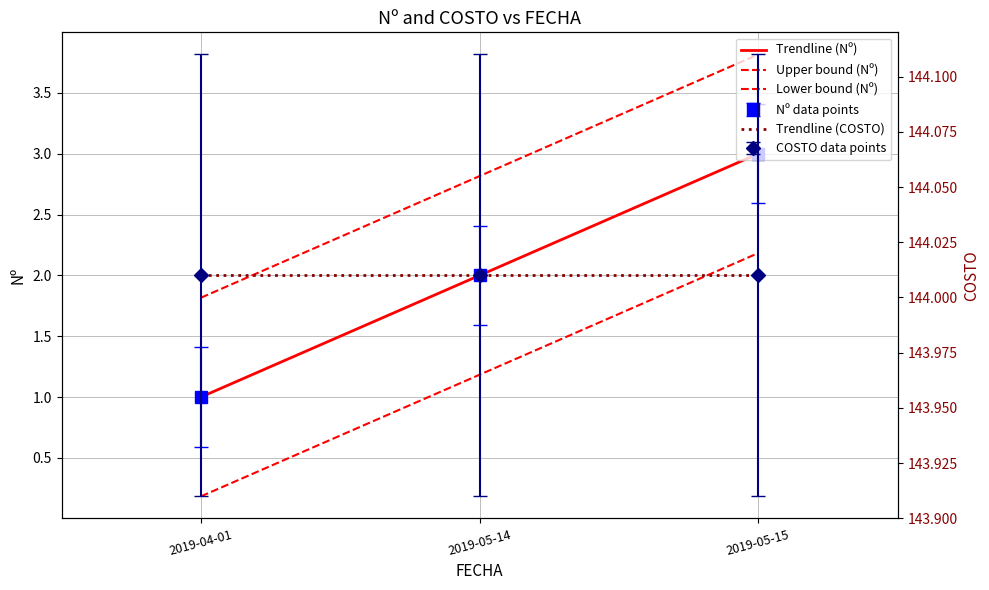

The chart shows a value of 2.6 at 2019-05-15. True or false?

True